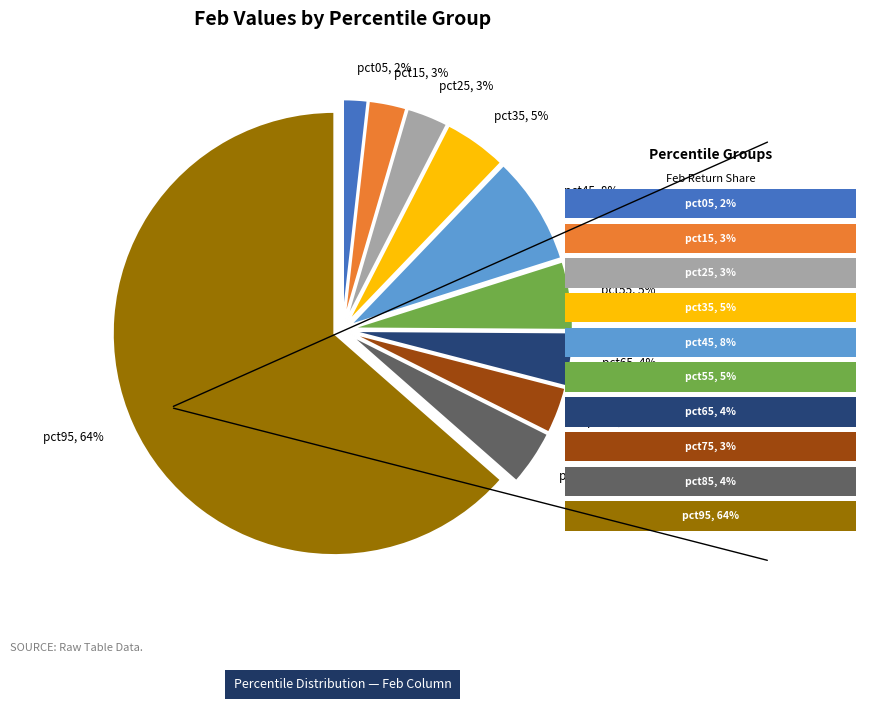

To the nearest percent, what is the average slice percentage?

10%